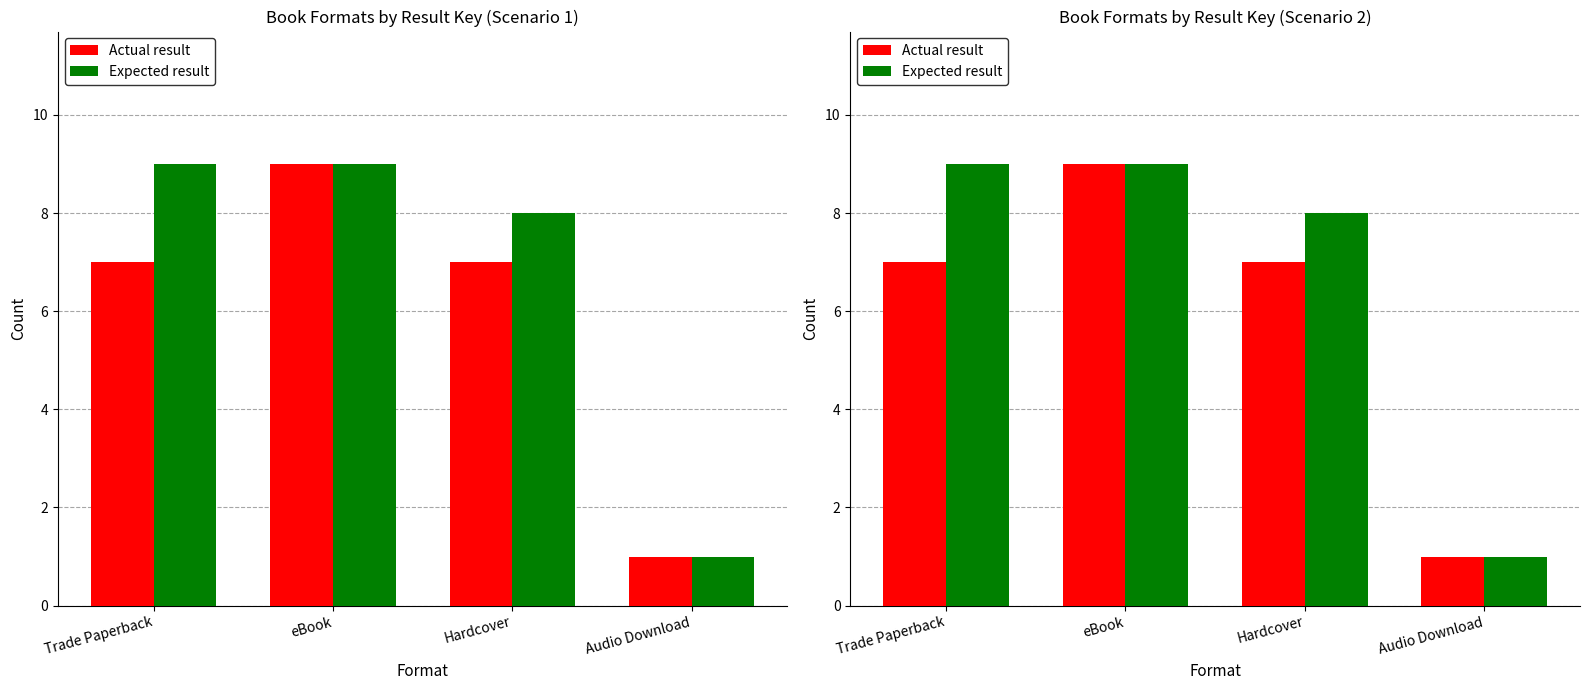

Count the Actual result values in the range 7 to 9.

3